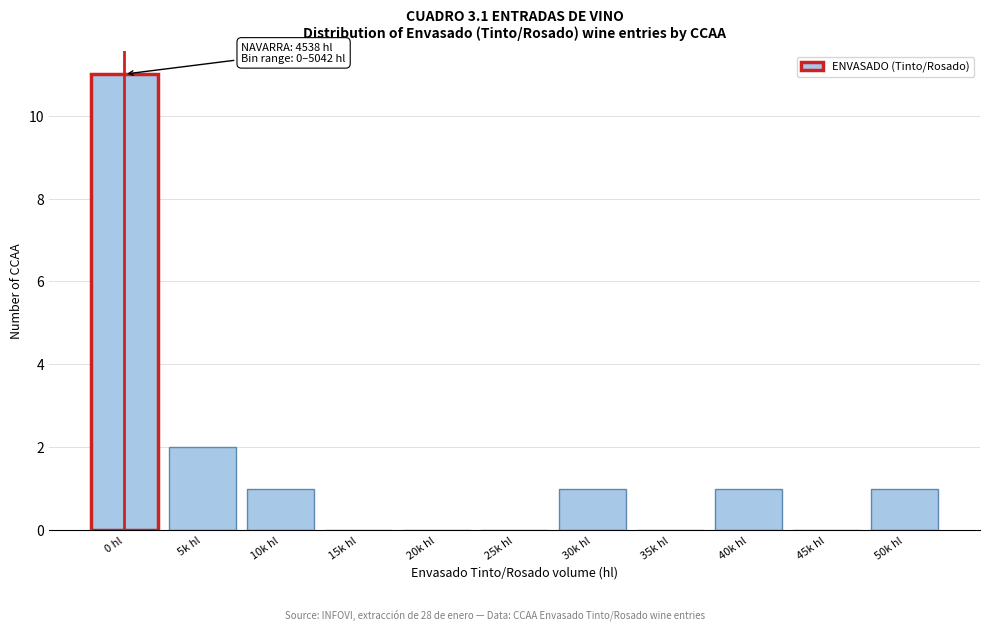

Reading left to right, list all the values displayed in this chart.

0 hl=11	5k hl=2	10k hl=1	15k hl=0	20k hl=0	25k hl=0	30k hl=1	35k hl=0	40k hl=1	45k hl=0	50k hl=1